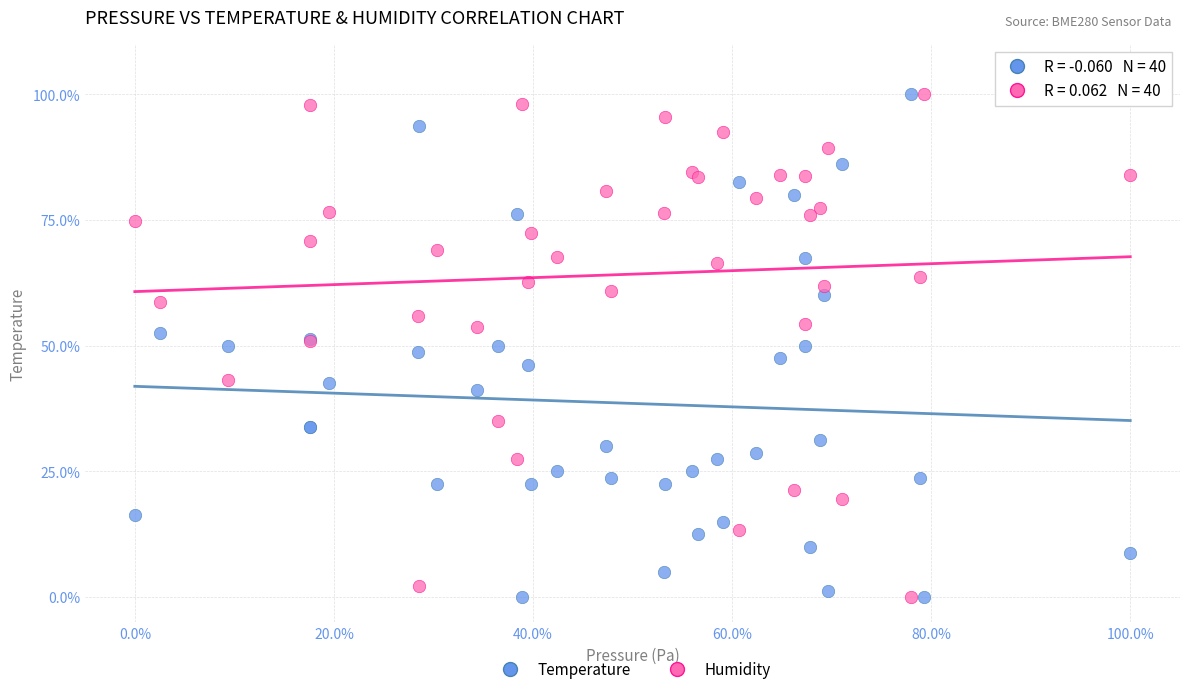

What is the X range (max minus min) for the scatter plot?

100.0